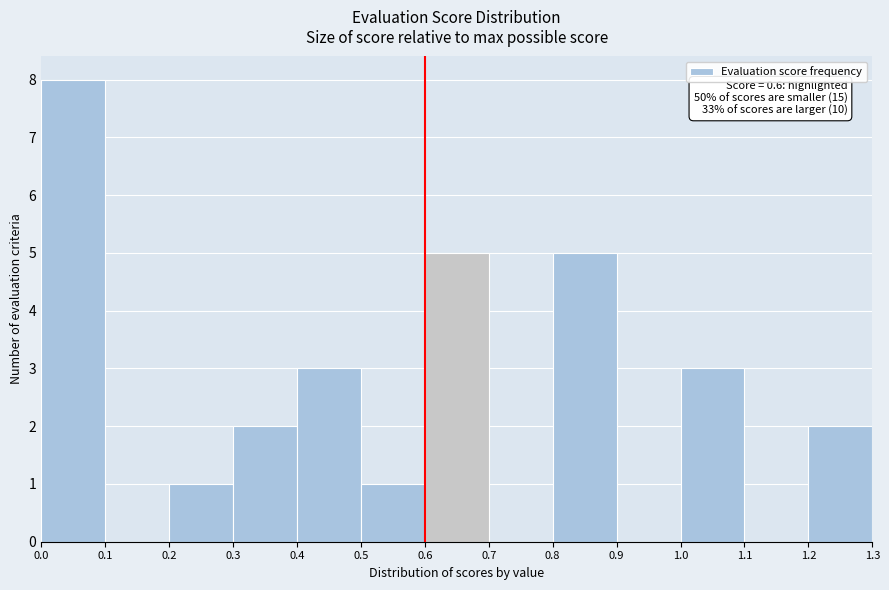

Over which range of the x-axis is the bar tallest?

0.0 to 0.1